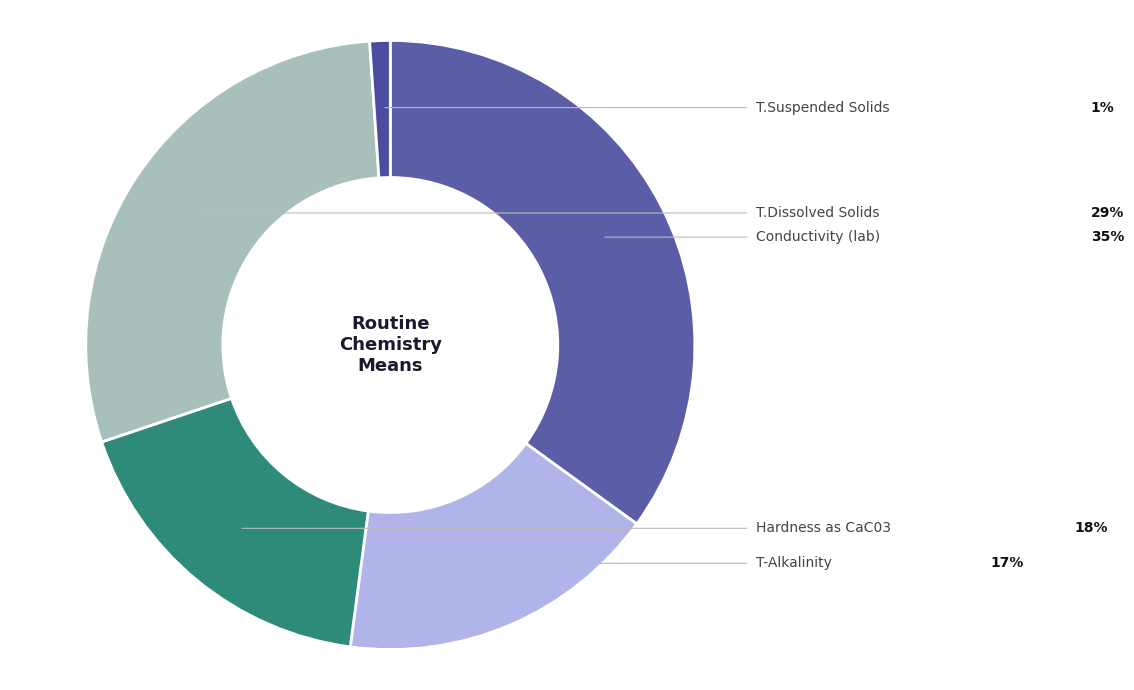

How many segments does this pie chart have?

5